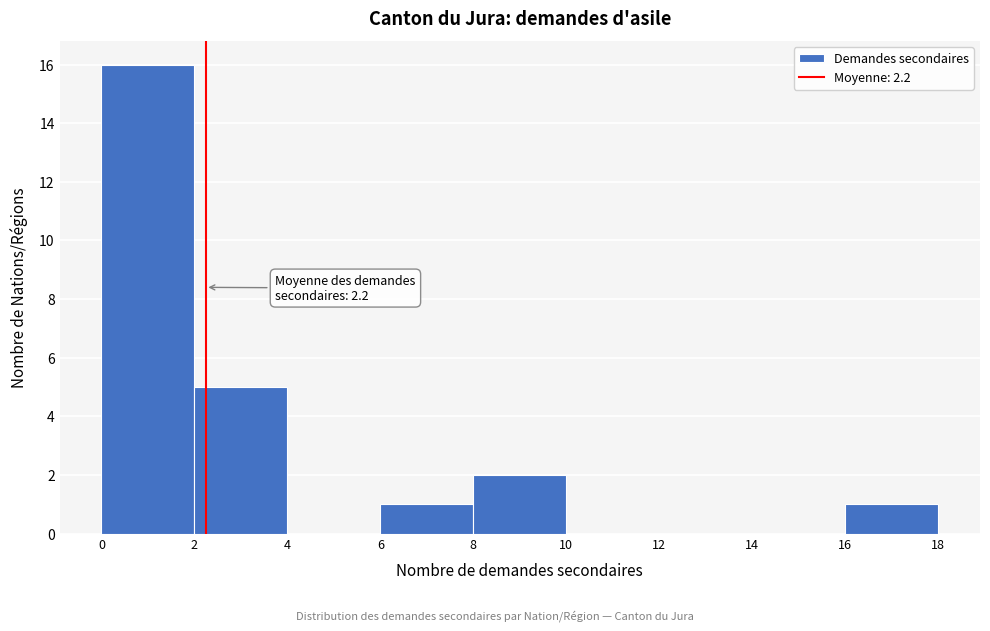

Over which range of the x-axis is the bar tallest?

0 to 2